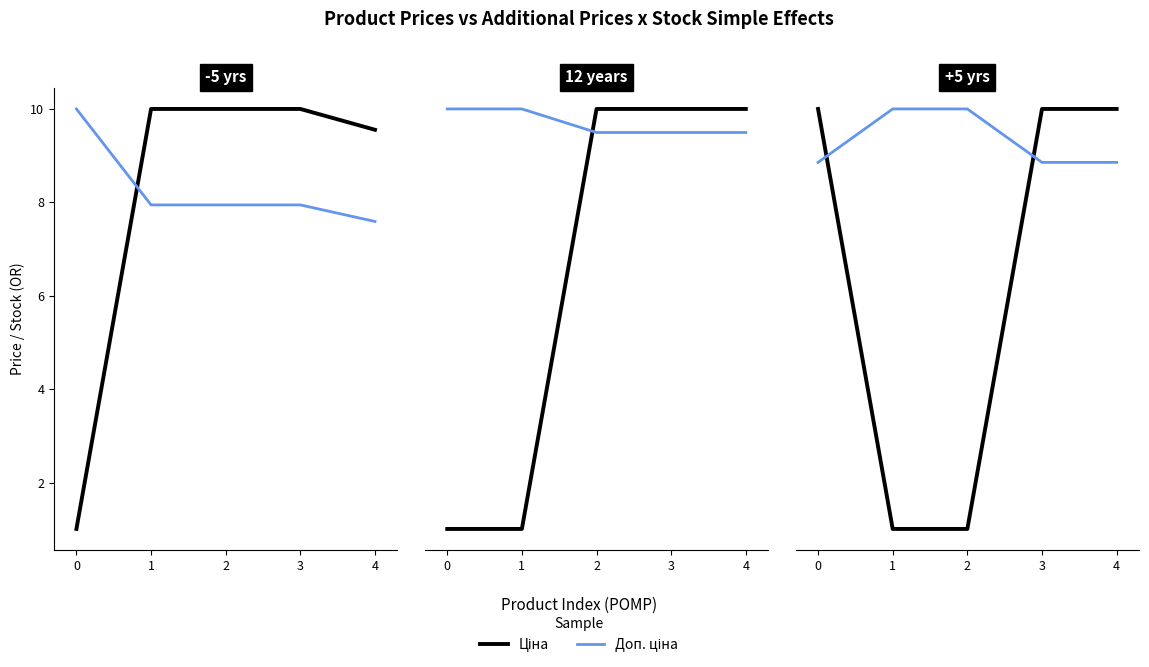

At which label is Ціна closest to 5?

1